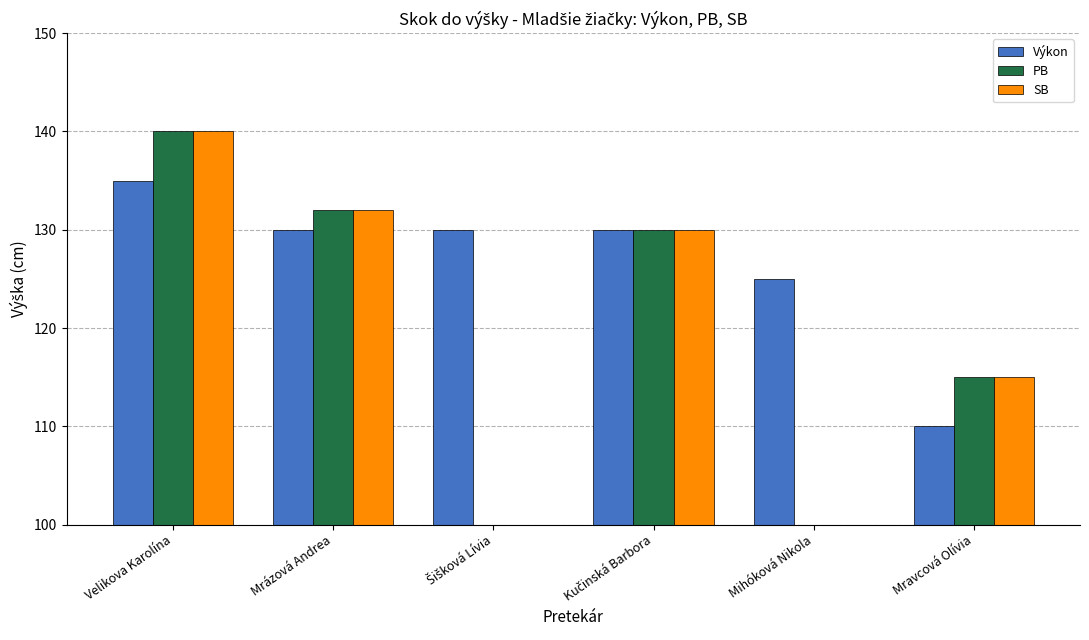

What is the sum of the Výkon values at Mihóková Nikola and Kučinská Barbora?

255.0